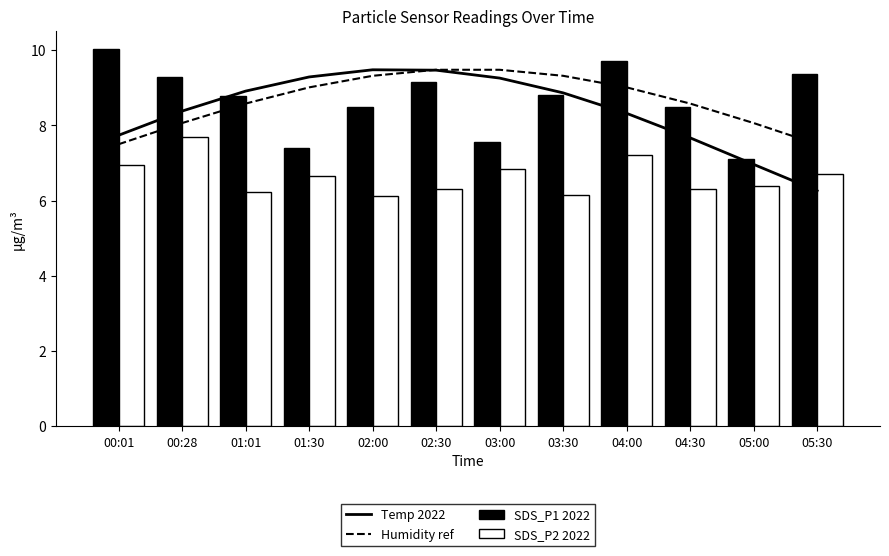

What is the greatest value displayed?

10.0